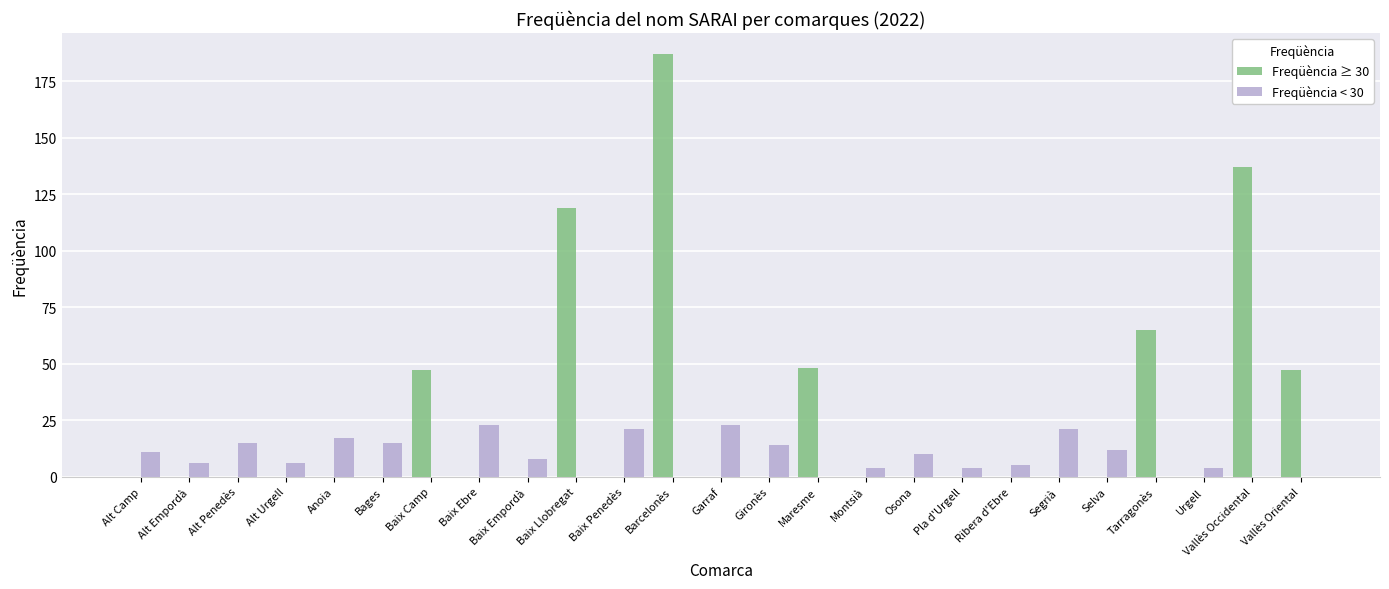

Reading right to left, transcribe all the data shown in this chart.

Freqüència ≥ 30: Vallès Oriental=47	Vallès Occidental=137	Urgell=0	Tarragonès=65	Selva=0	Segrià=0	Ribera d'Ebre=0	Pla d'Urgell=0	Osona=0	Montsià=0	Maresme=48	Gironès=0	Garraf=0	Barcelonès=187	Baix Penedès=0	Baix Llobregat=119	Baix Empordà=0	Baix Ebre=0	Baix Camp=47	Bages=0	Anoia=0	Alt Urgell=0	Alt Penedès=0	Alt Empordà=0	Alt Camp=0
Freqüència < 30: Vallès Oriental=0	Vallès Occidental=0	Urgell=4	Tarragonès=0	Selva=12	Segrià=21	Ribera d'Ebre=5	Pla d'Urgell=4	Osona=10	Montsià=4	Maresme=0	Gironès=14	Garraf=23	Barcelonès=0	Baix Penedès=21	Baix Llobregat=0	Baix Empordà=8	Baix Ebre=23	Baix Camp=0	Bages=15	Anoia=17	Alt Urgell=6	Alt Penedès=15	Alt Empordà=6	Alt Camp=11